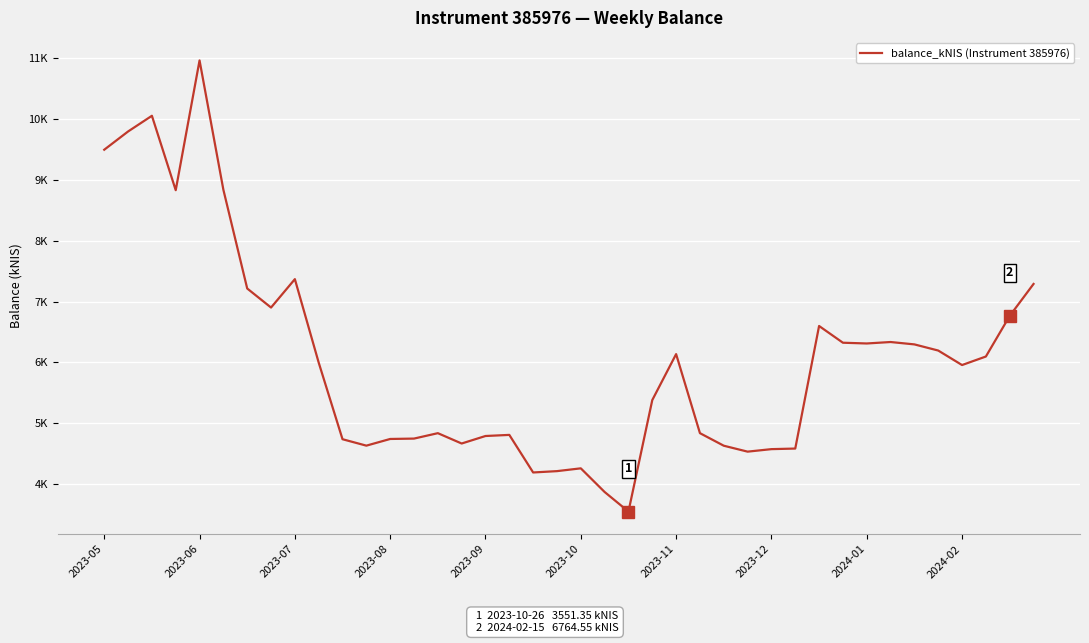

What is the smallest value displayed?

3551.3